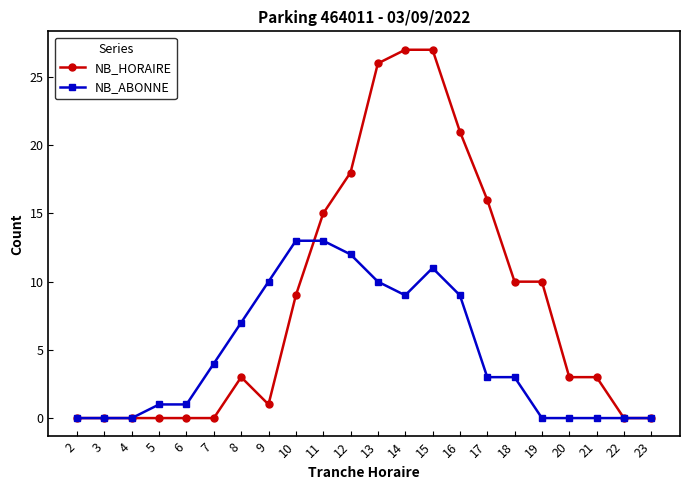

Reading right to left, transcribe all the data shown in this chart.

NB_HORAIRE: 23=0	22=0	21=3	20=3	19=10	18=10	17=16	16=21	15=27	14=27	13=26	12=18	11=15	10=9	9=1	8=3	7=0	6=0	5=0	4=0	3=0	2=0
NB_ABONNE: 23=0	22=0	21=0	20=0	19=0	18=3	17=3	16=9	15=11	14=9	13=10	12=12	11=13	10=13	9=10	8=7	7=4	6=1	5=1	4=0	3=0	2=0